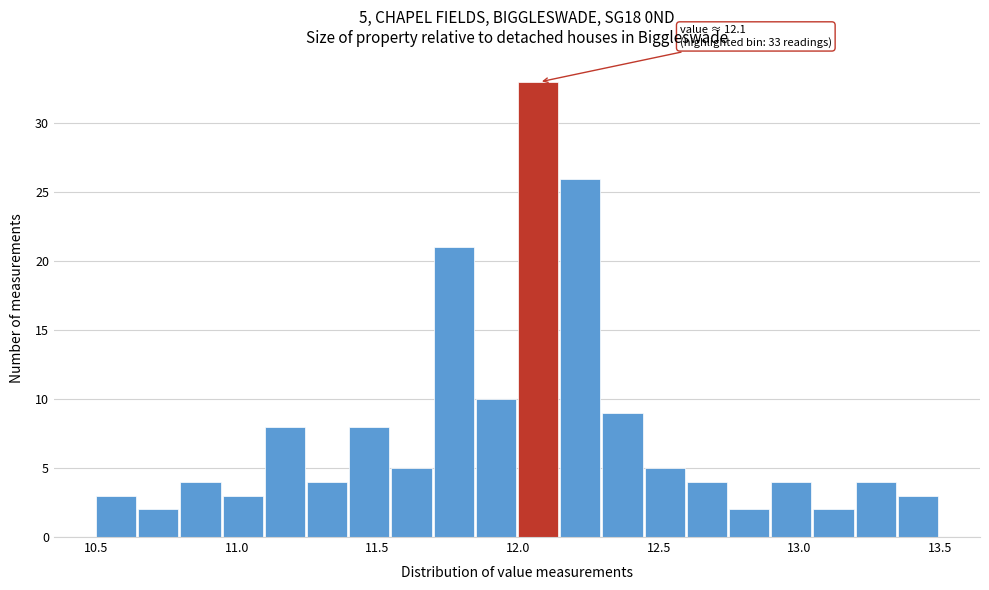

Read against the x-axis, roughly where is the centre of the tallest bar?

12.05